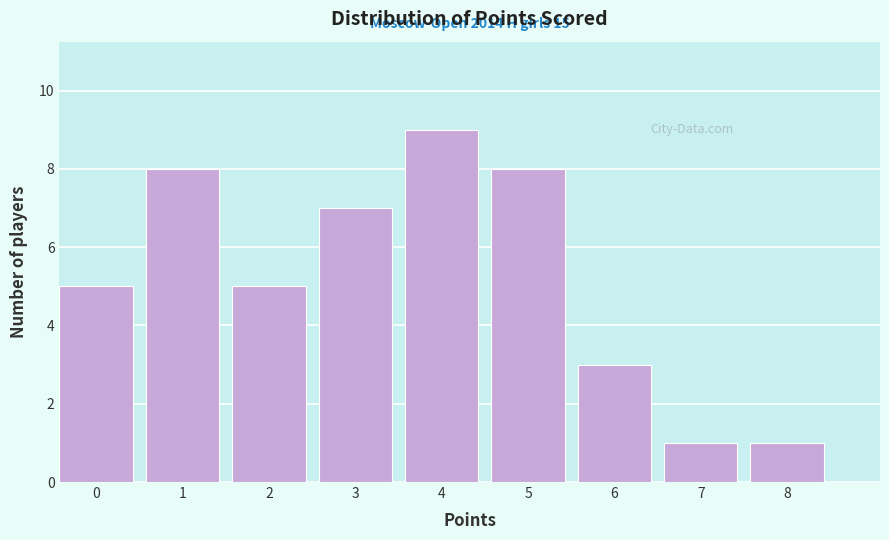

Reading right to left, extract all data points from this chart.

1	1	3	8	9	7	5	8	5